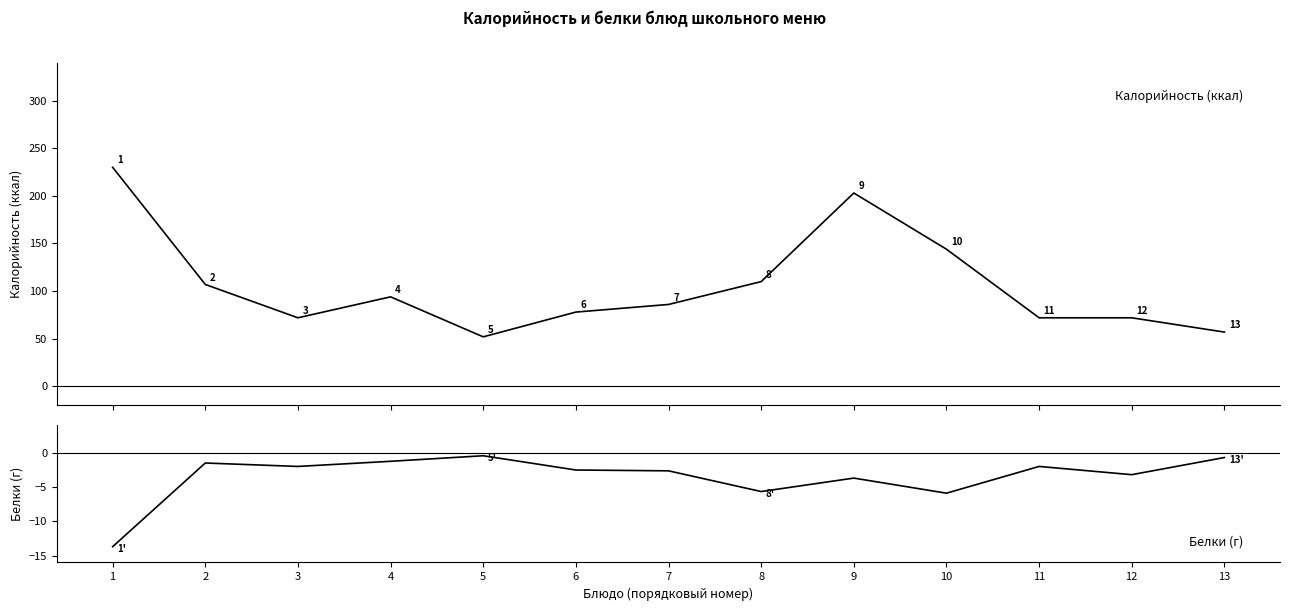

Rank the series at 8 from lowest to highest value.

Белки, Калорийность